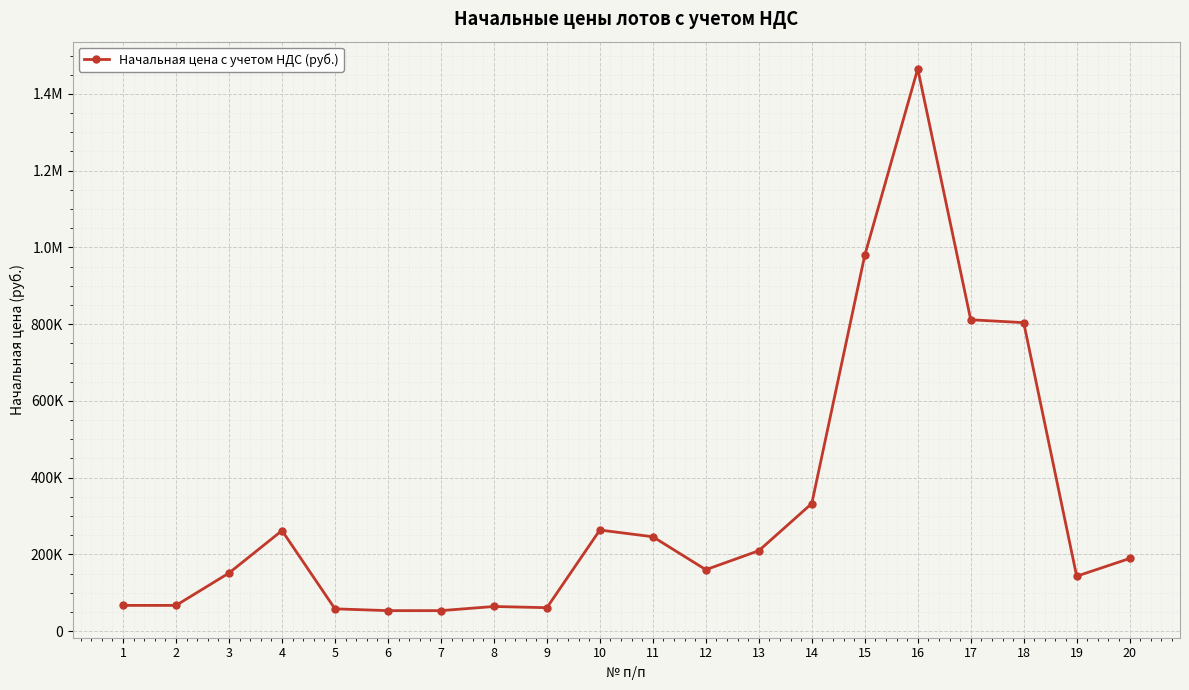

List the labels in order of value, largest first.

16, 15, 17, 18, 14, 10, 4, 11, 13, 20, 12, 3, 19, 1, 2, 8, 9, 5, 6, 7